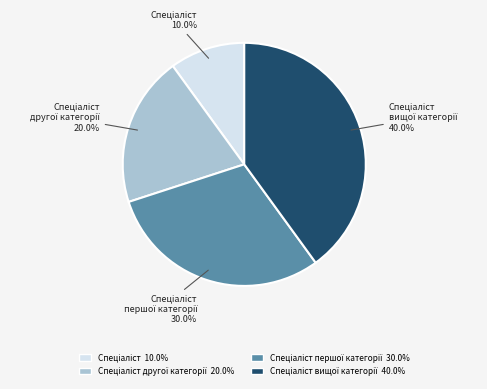

Does any single category account for the majority?

No